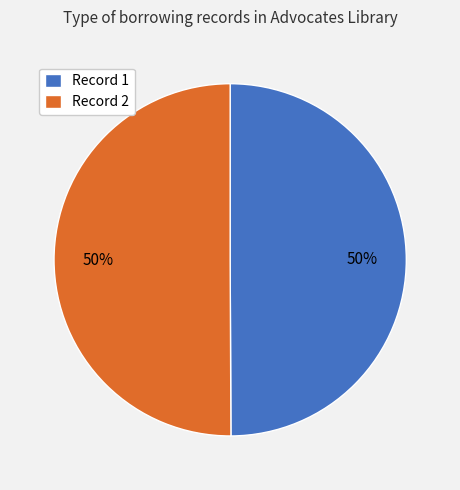

Is it true that Record 2 is 50% of the pie?

True